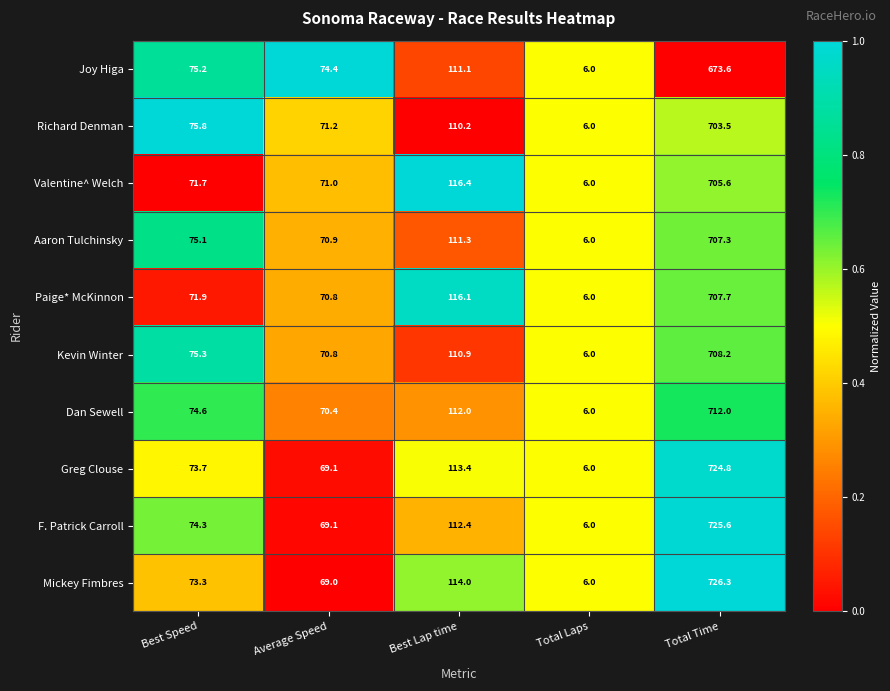

Which series has the largest total across all categories?

Mickey Fimbres